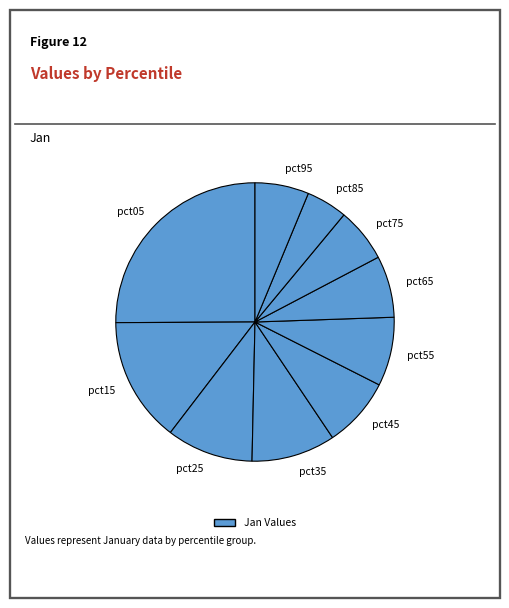

True or false: pct05 accounts for 25% of the total.

True